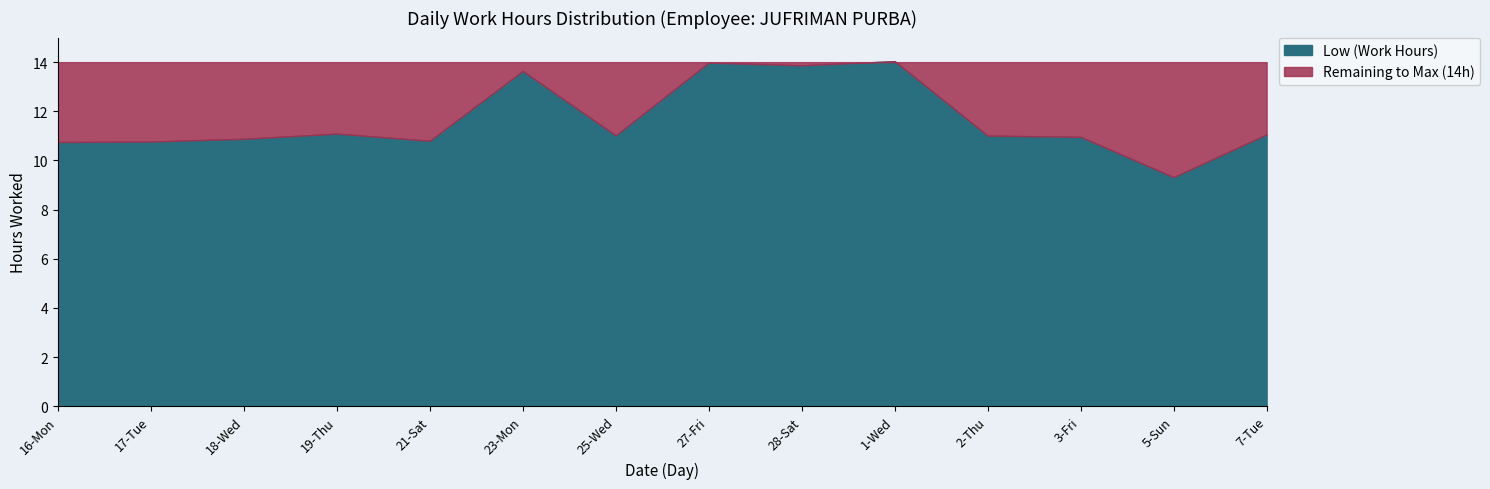

How many distinct data groups are displayed?

2